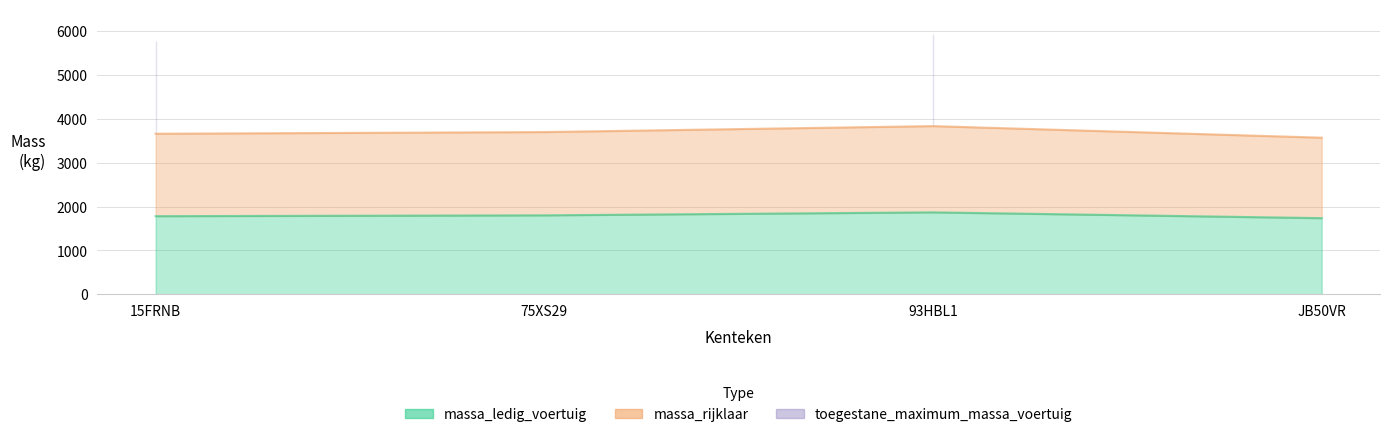

Which series has the largest total across all categories?

massa_rijklaar